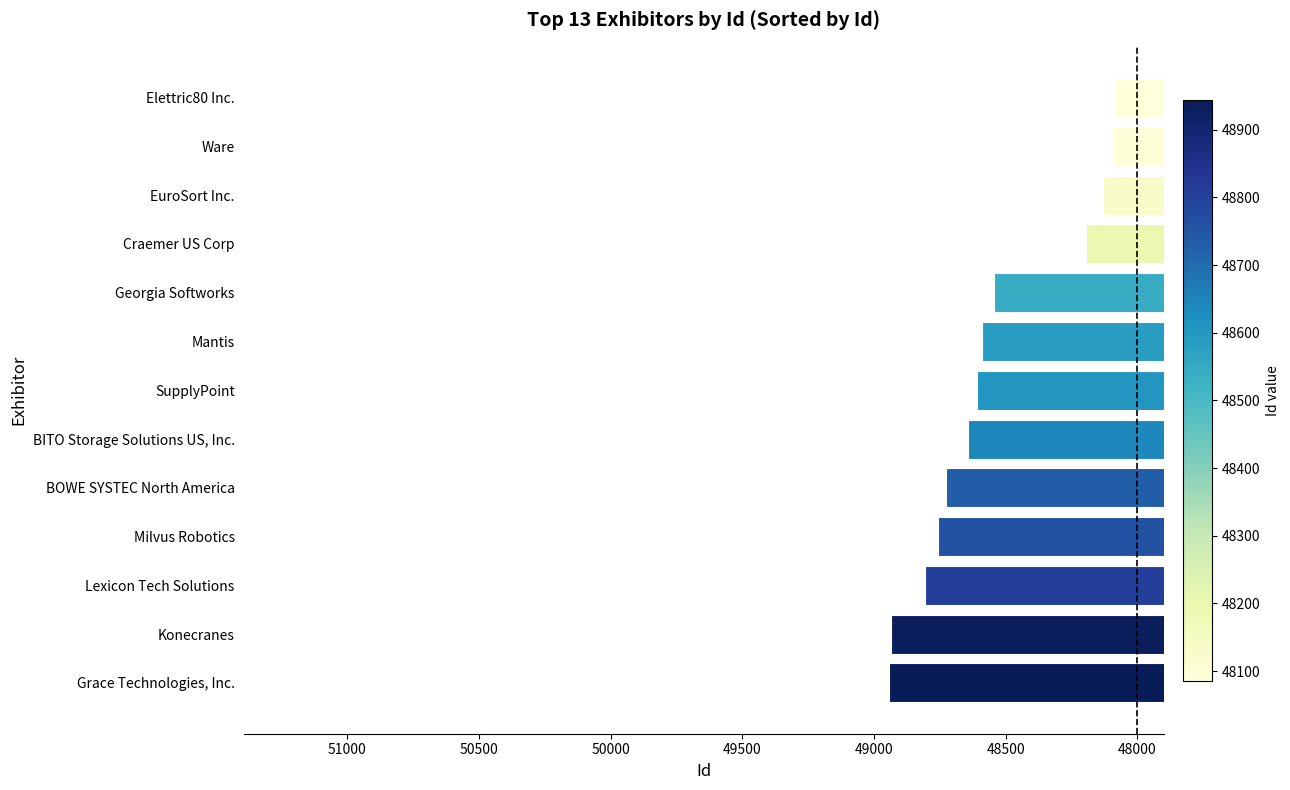

Which has a higher value, Ware or Grace Technologies, Inc.?

Grace Technologies, Inc.